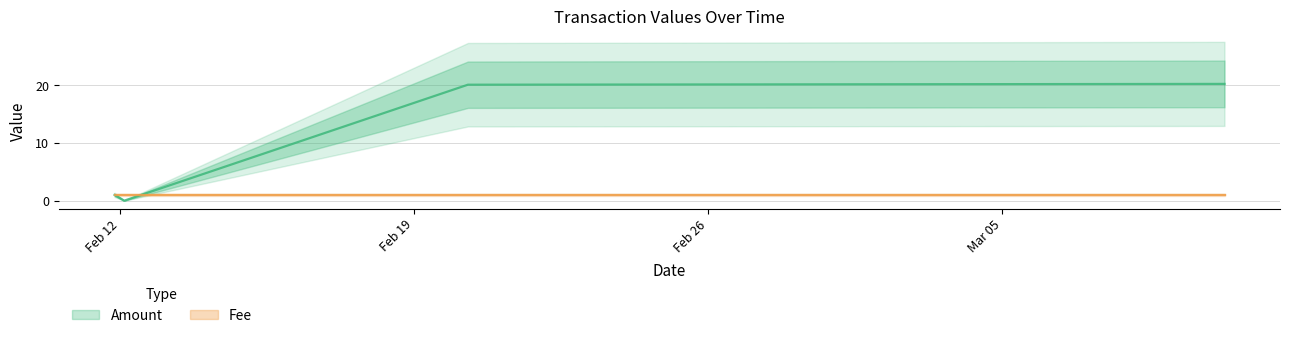

How many values are above zero?

3